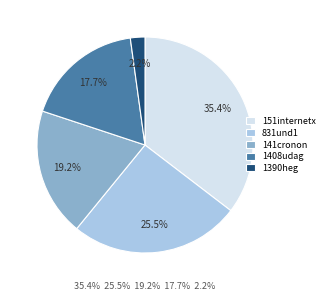

How many slices are in this pie chart?

5